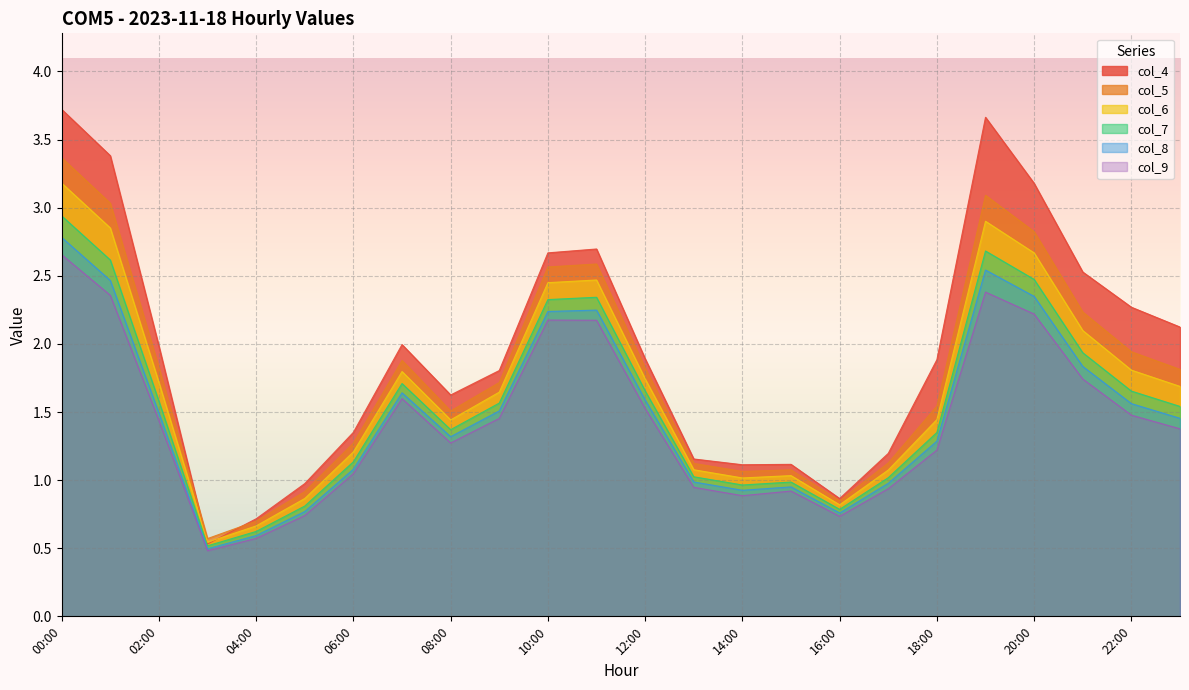

How many lines are shown in the chart?

6